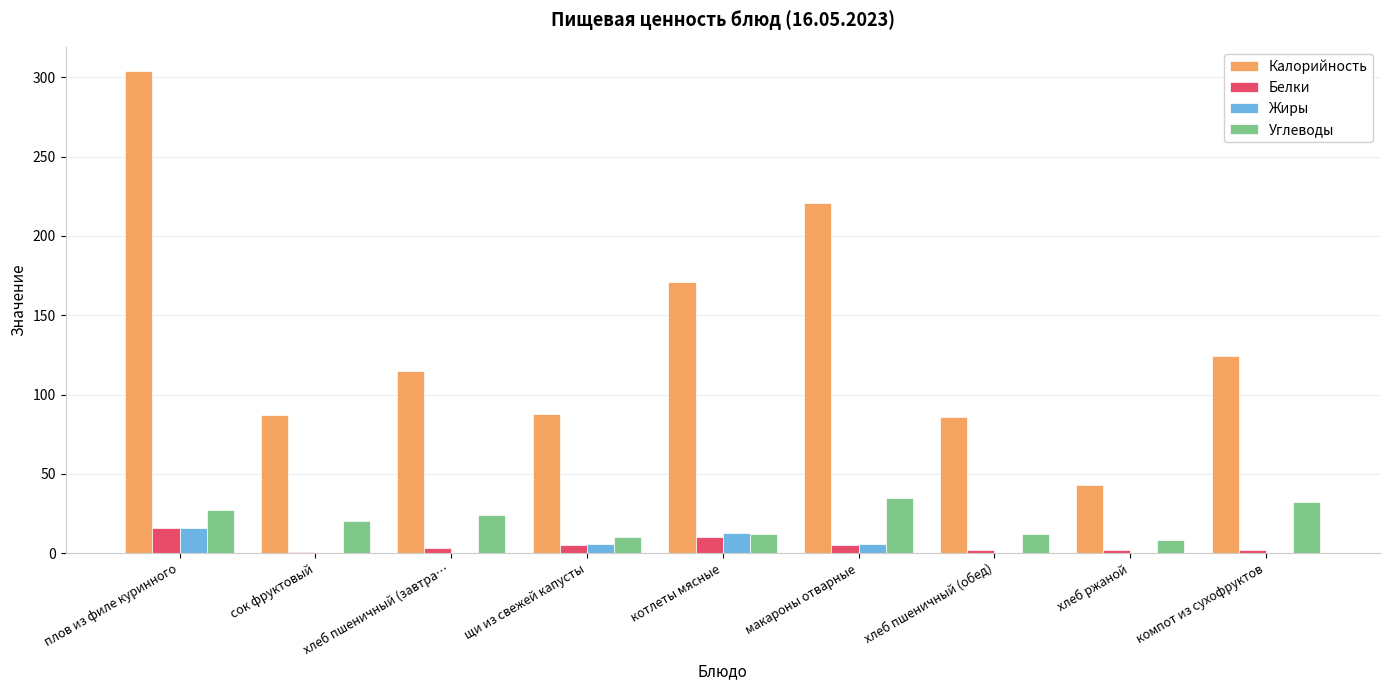

Between сок фруктовый and котлеты мясные, which series saw the biggest shift?

Калорийность